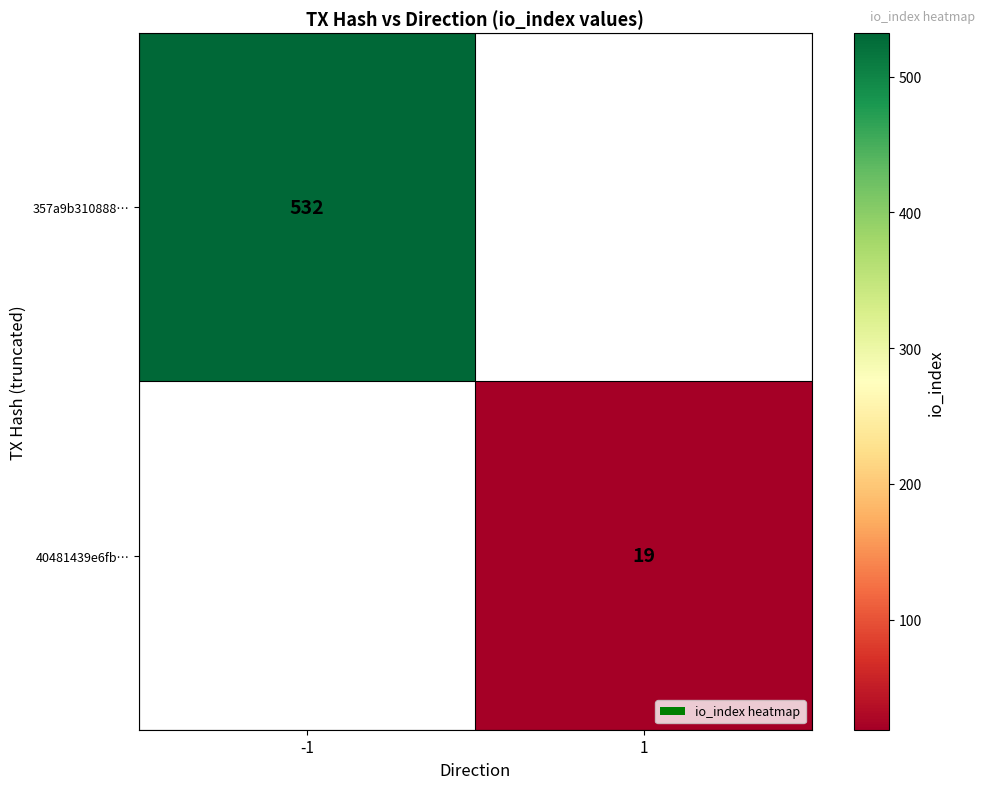

Count the number of data series in this chart.

2